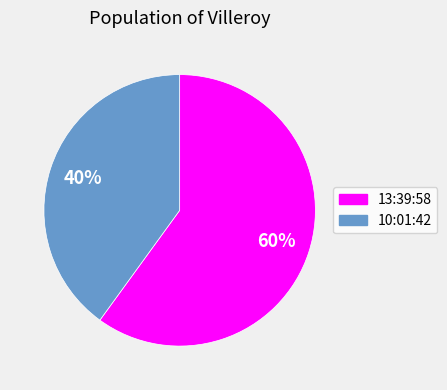

To the nearest percent, what is the difference between the largest and smallest slice percentages?

20%